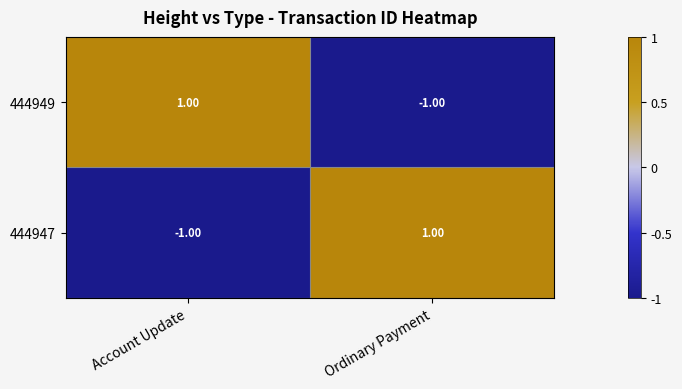

Where is 444947 nearest to the value 0?

Account Update